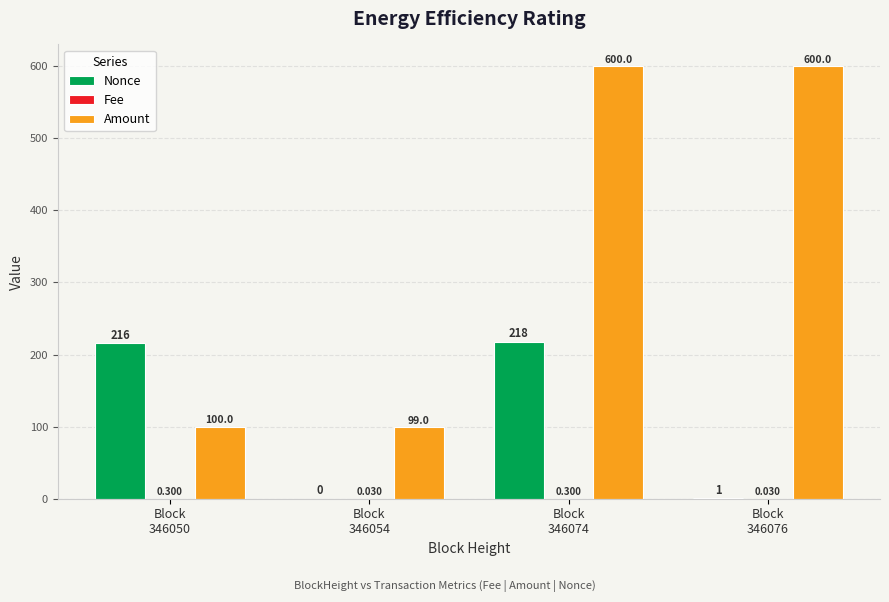

Is it true that Amount equals 600.0 at Block
346074?

True